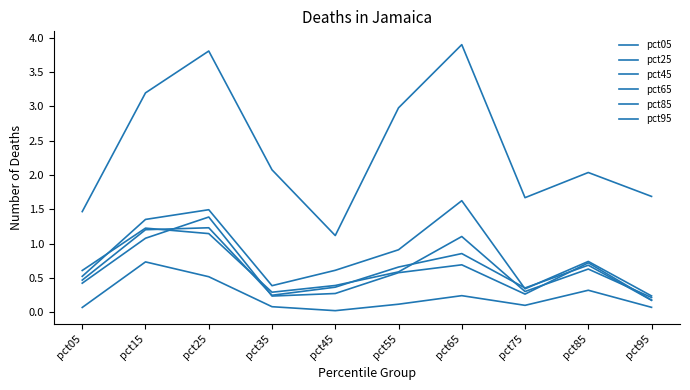

Does the chart have visible grid lines?

No